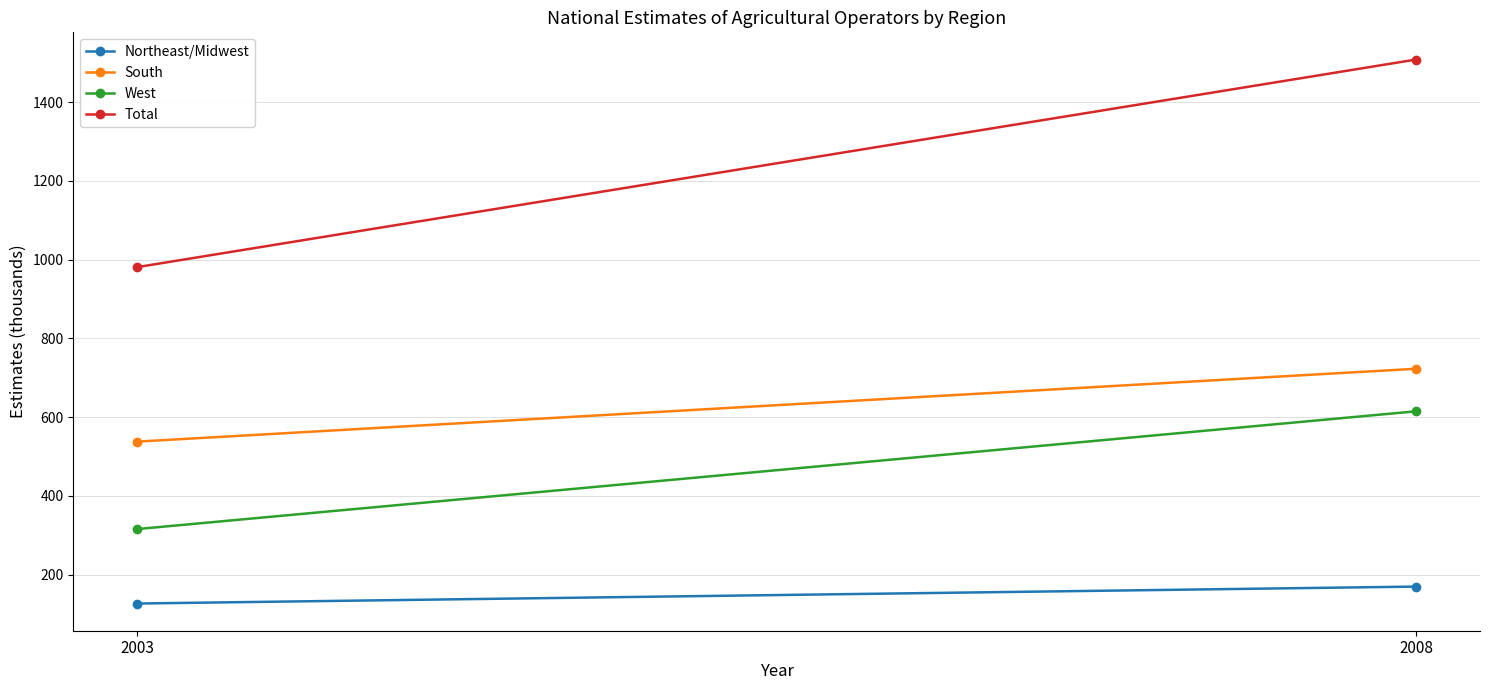

What is the lowest value of the Northeast/Midwest series?

127